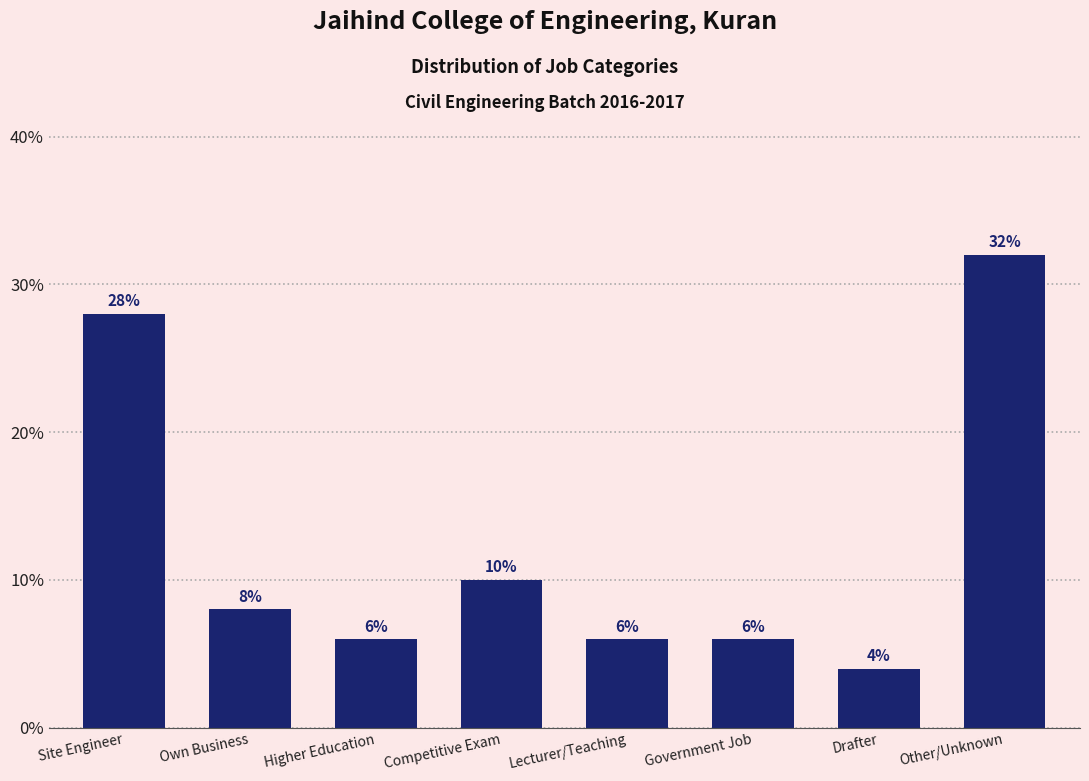

Reading left to right, extract all data points from this chart.

28.0	8.0	6.0	10.0	6.0	6.0	4.0	32.0